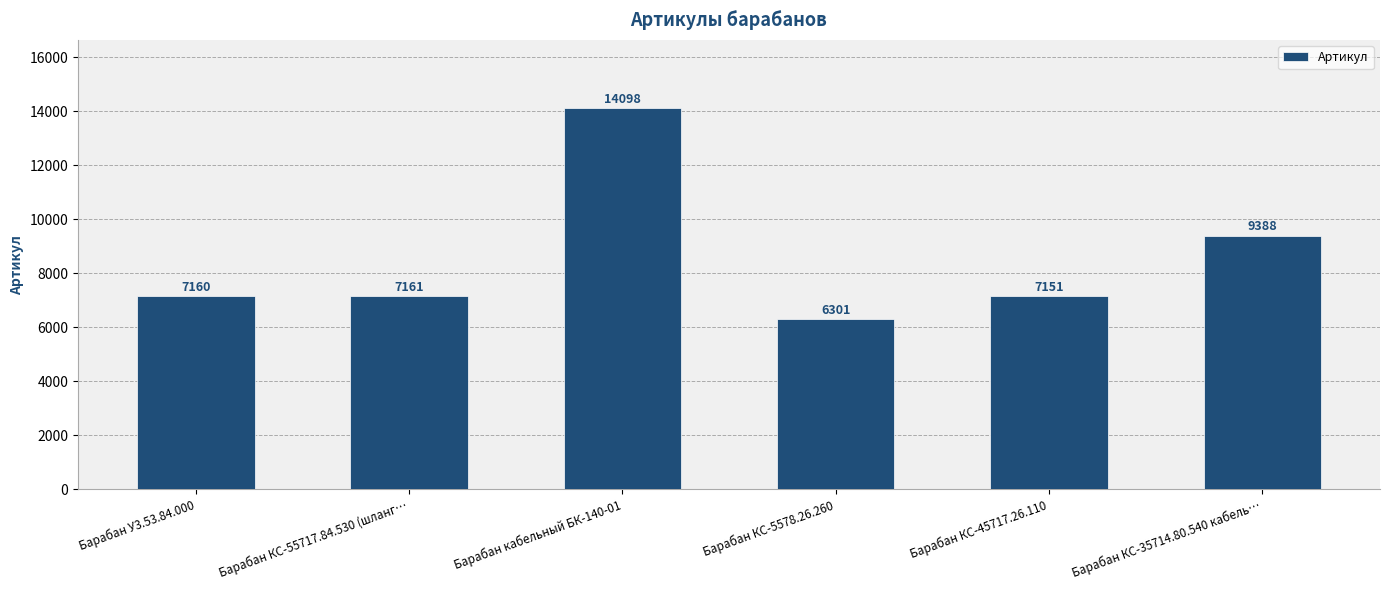

Which has a higher value, Барабан кабельный БК-140-01 or Барабан У3.53.84.000?

Барабан кабельный БК-140-01